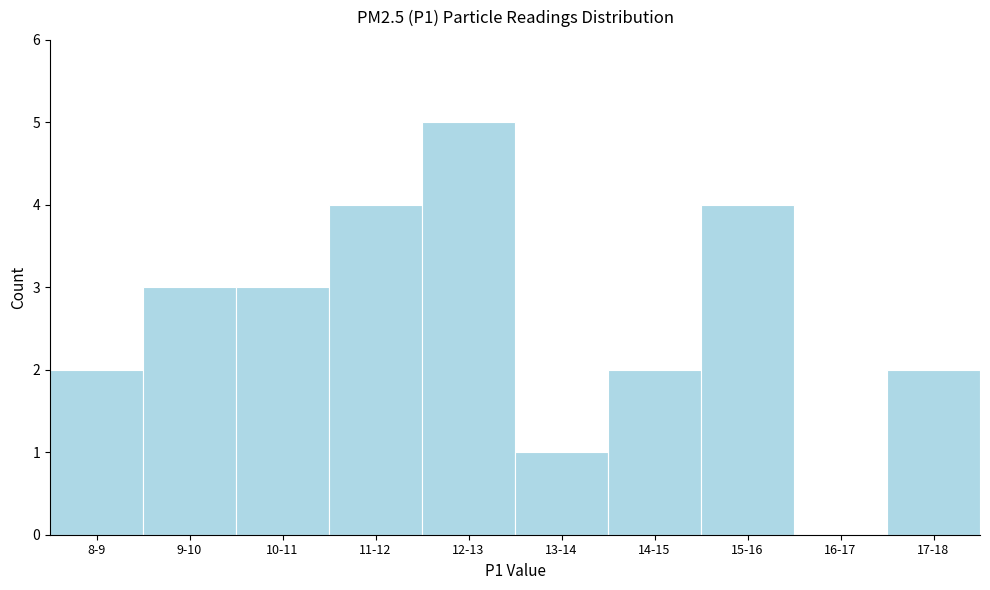

Reading left to right, what are all the values shown in this chart?

8-9=2	9-10=3	10-11=3	11-12=4	12-13=5	13-14=1	14-15=2	15-16=4	16-17=0	17-18=2